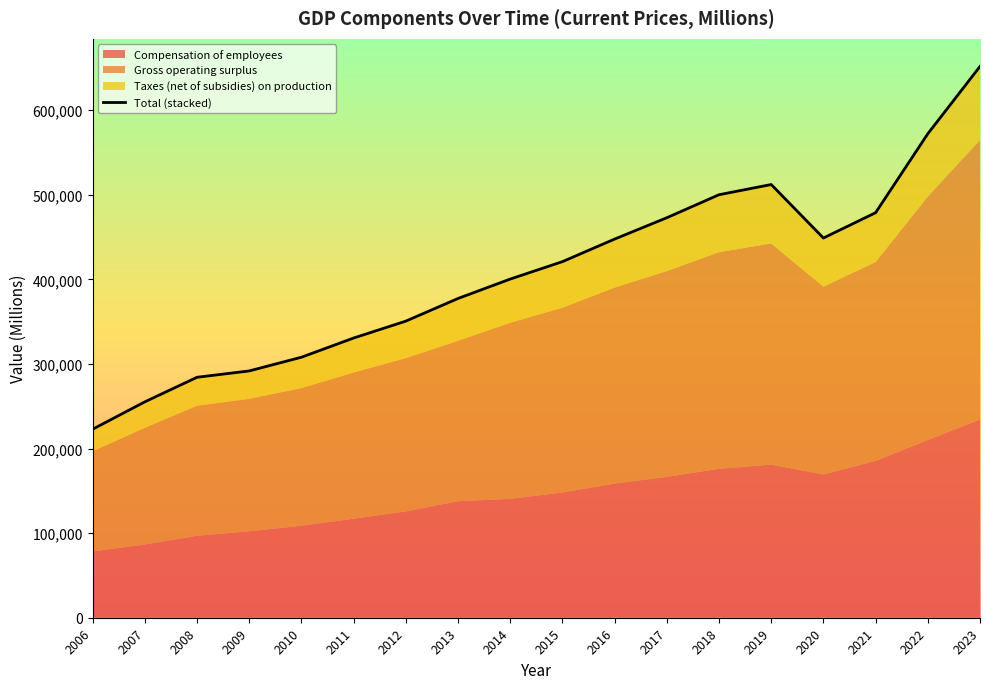

Reading left to right, transcribe all the data shown in this chart.

2006=222870	2007=255211	2008=284254	2009=291756	2010=307957	2011=330647	2012=350644	2013=377411	2014=400351	2015=420936	2016=447621	2017=472861	2018=500047	2019=512108	2020=448874	2021=478807	2022=572111	2023=651746